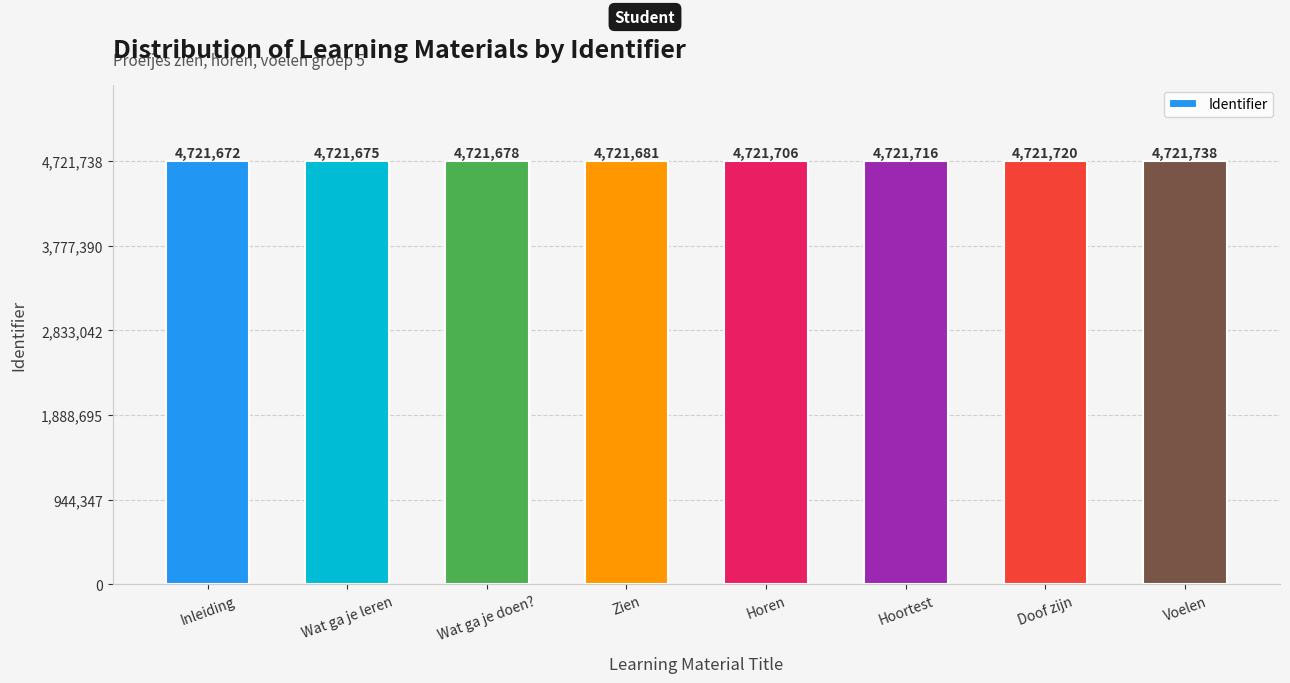

At which label is the value closest to 4721705?

Horen